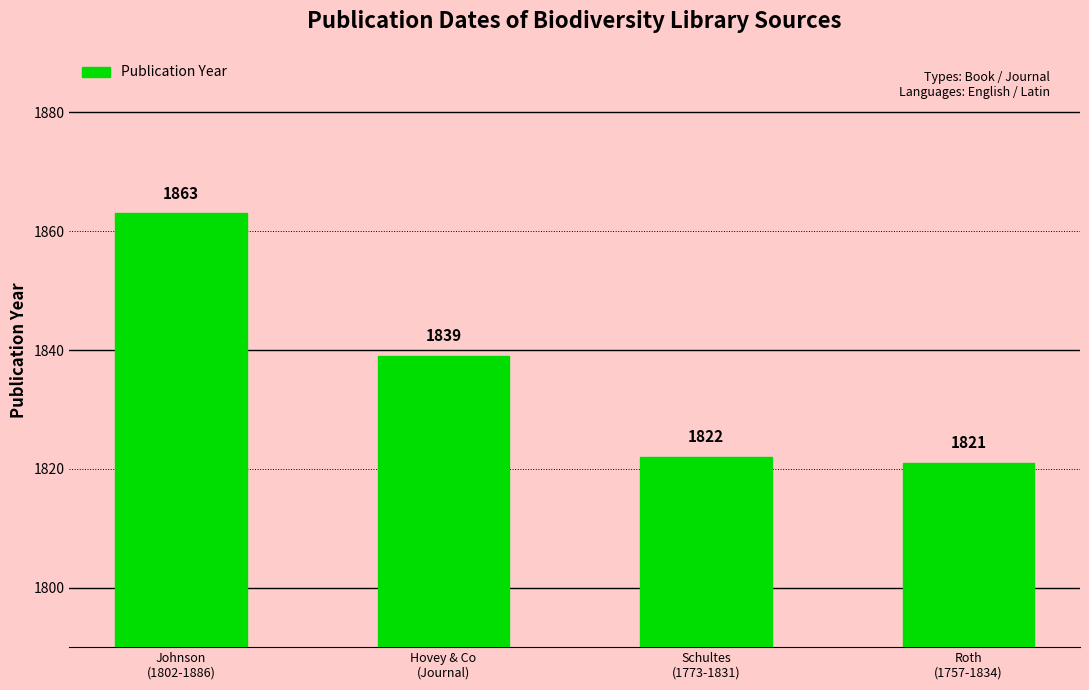

What is the difference between the maximum and minimum values?

42